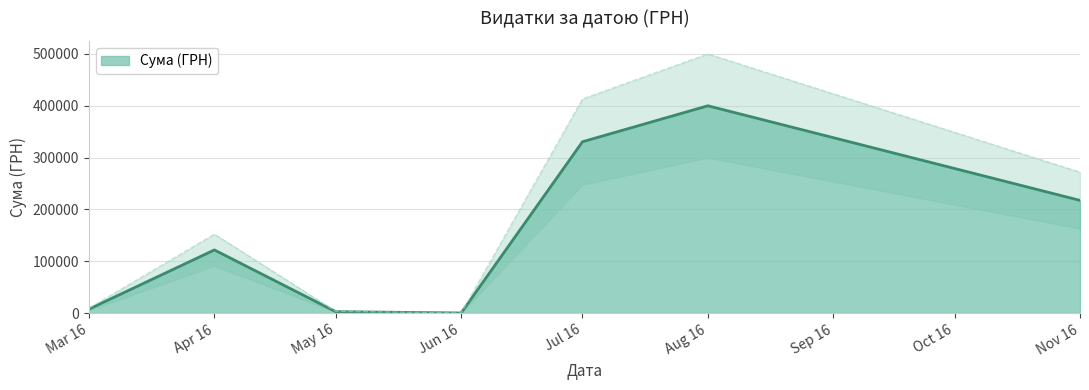

What is the highest value of the Сума (ГРН) series?

399858.4